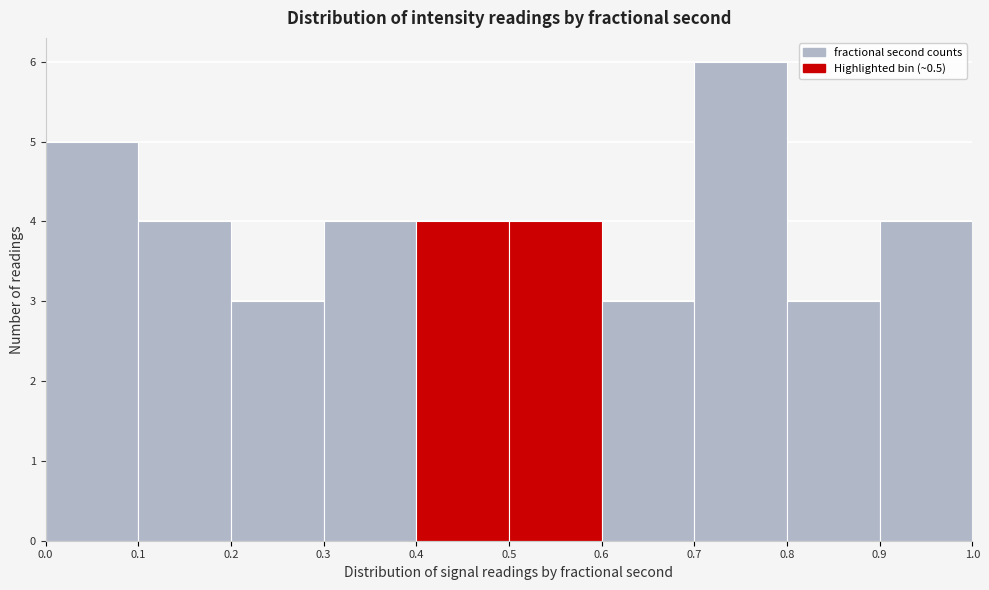

Which range on the x-axis has the tallest bar?

0.7 to 0.8